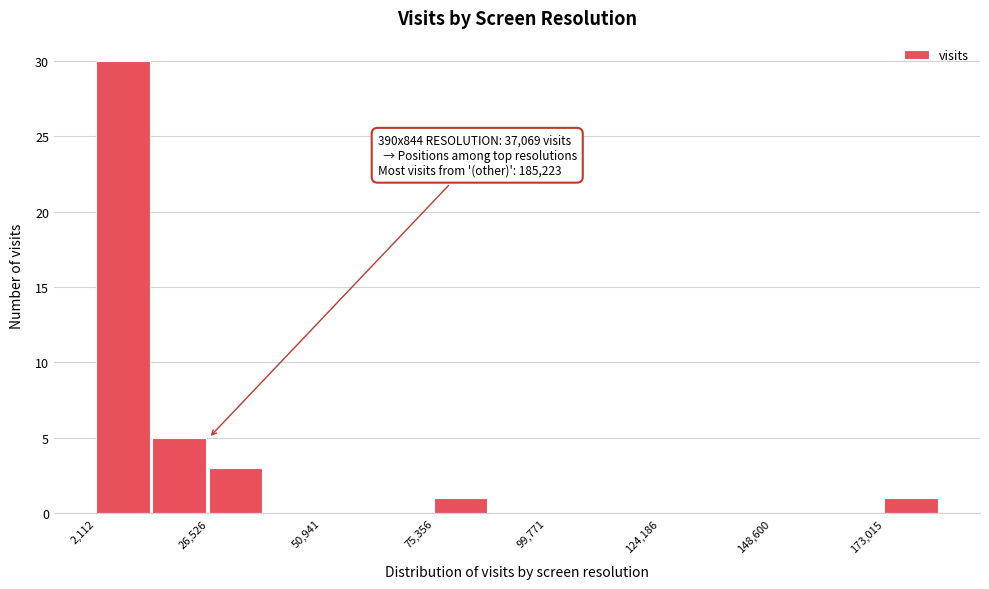

Read against the x-axis, roughly where is the centre of the tallest bar?

10000